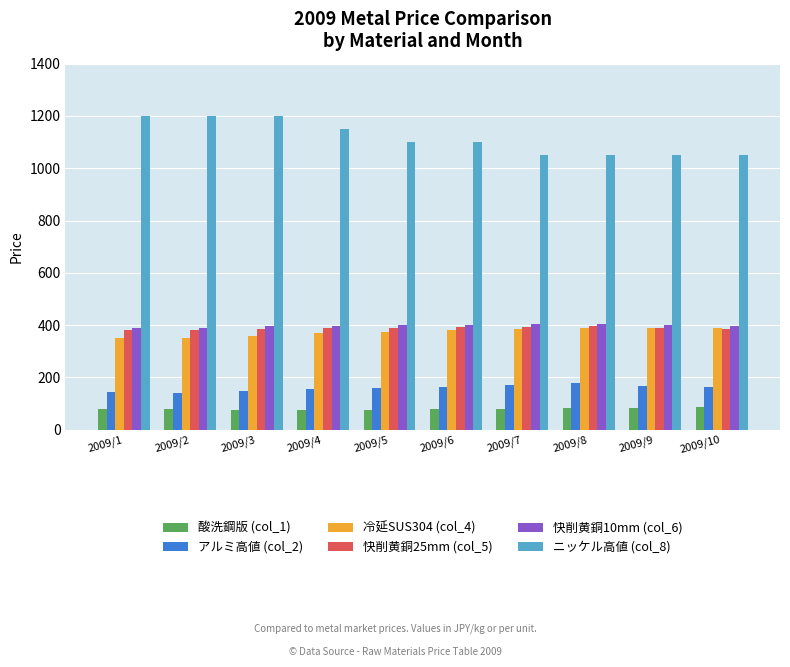

How many groups of bars are there?

10